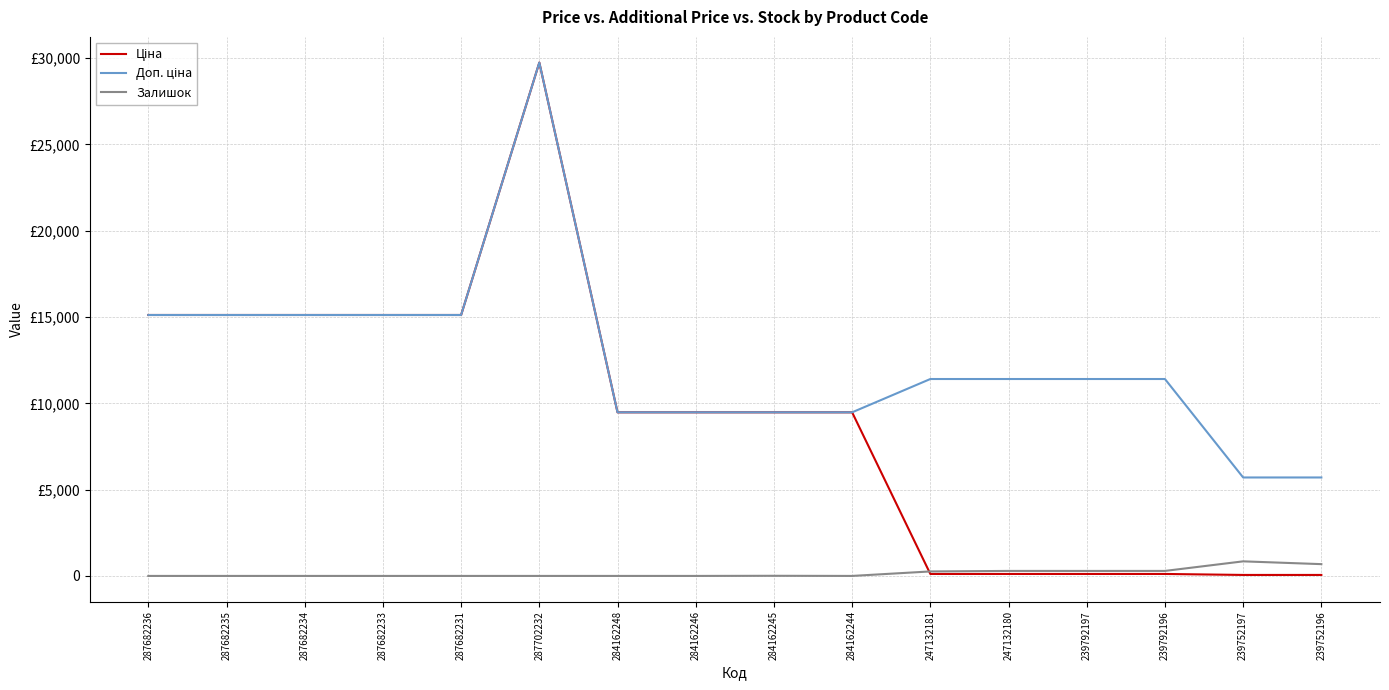

What is the label of the 15th point from the right?

287682235